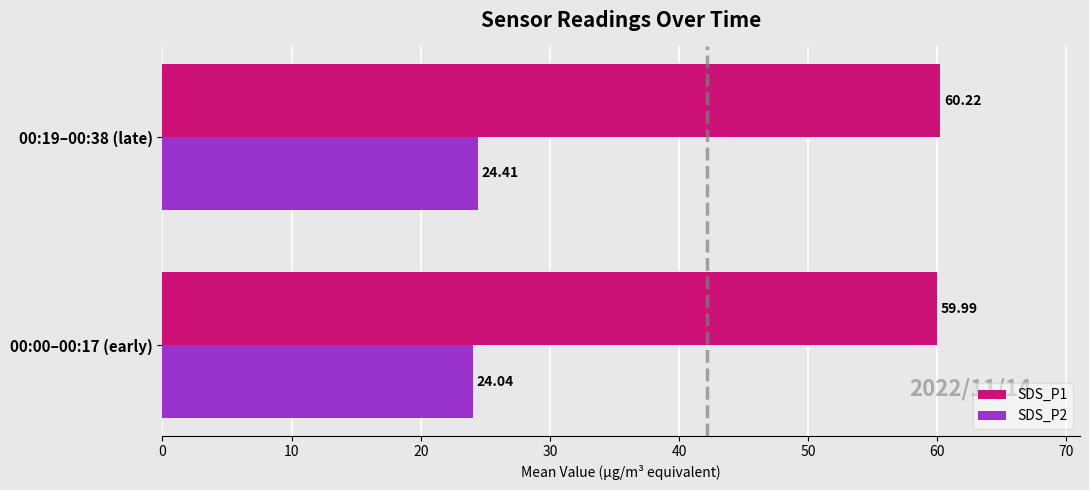

What is the difference between the highest and lowest values at 00:19–00:38 (late)?

35.8